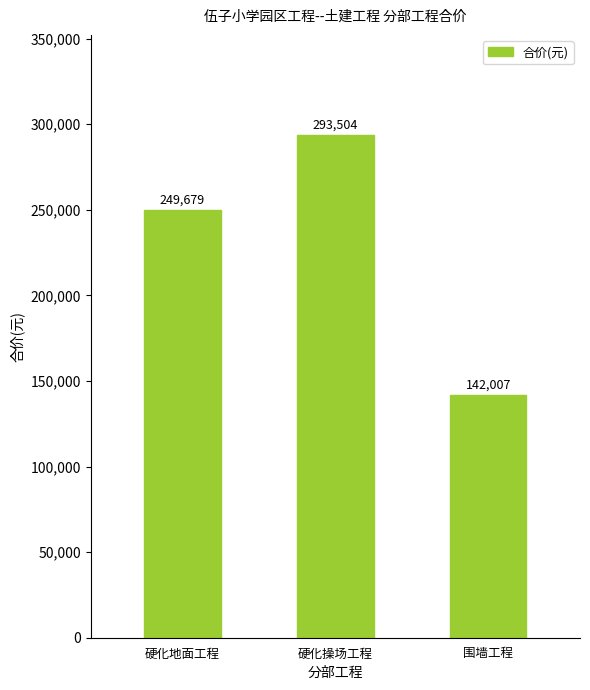

What is the difference between the maximum and minimum values?

151497.0